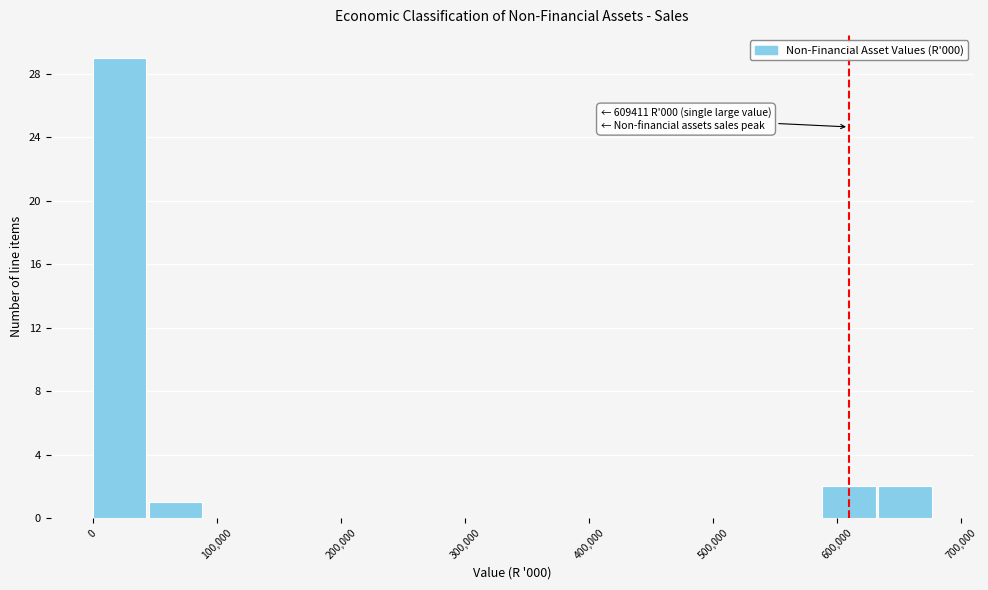

Over which range of the x-axis is the bar tallest?

0 to 50000